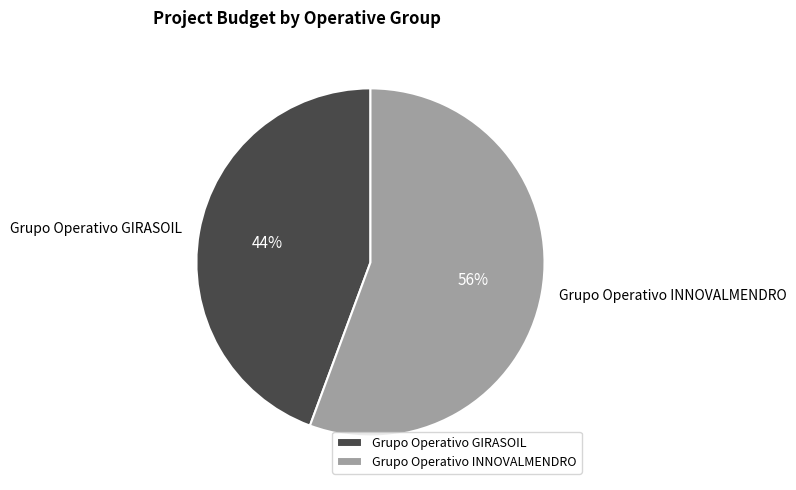

The Grupo Operativo INNOVALMENDRO slice represents 50% of the pie. True or false?

False